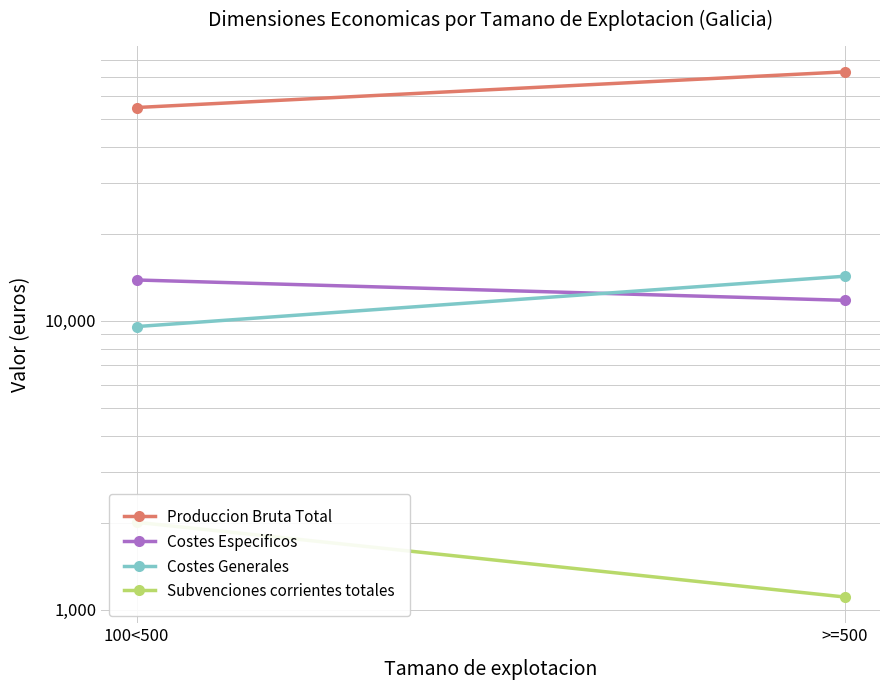

Which label corresponds to the largest value in the chart?

>=500